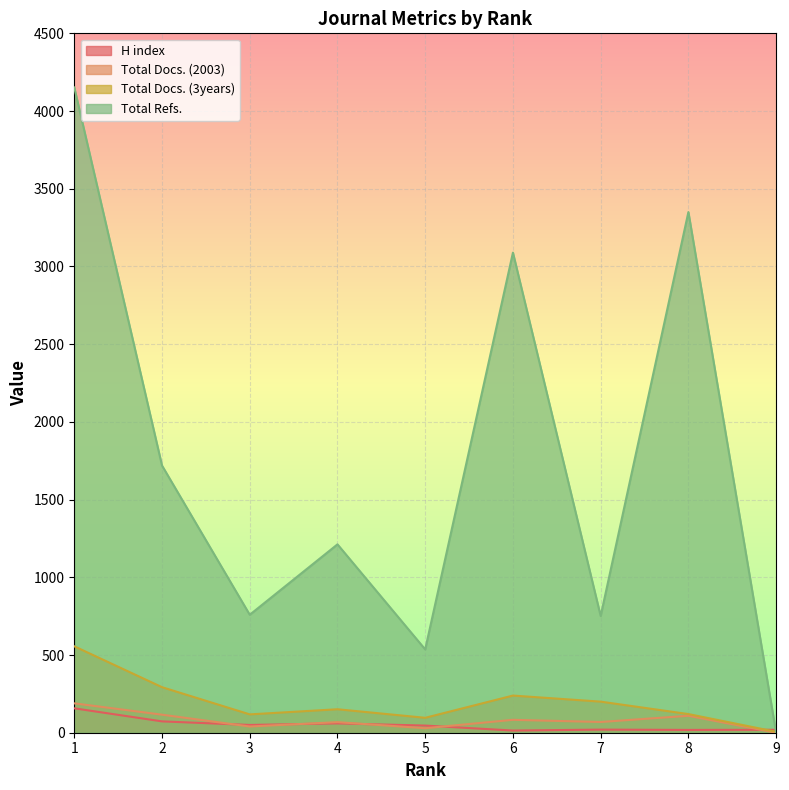

At which category is the sum across all series the highest?

1